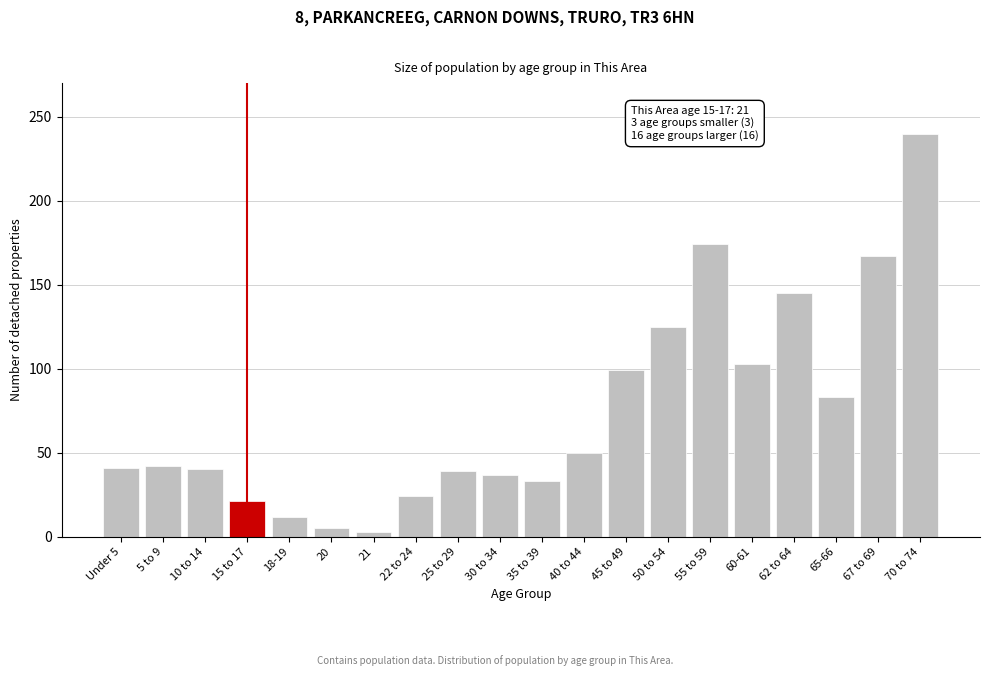

At which category does the chart reach its peak across all series?

70 to 74